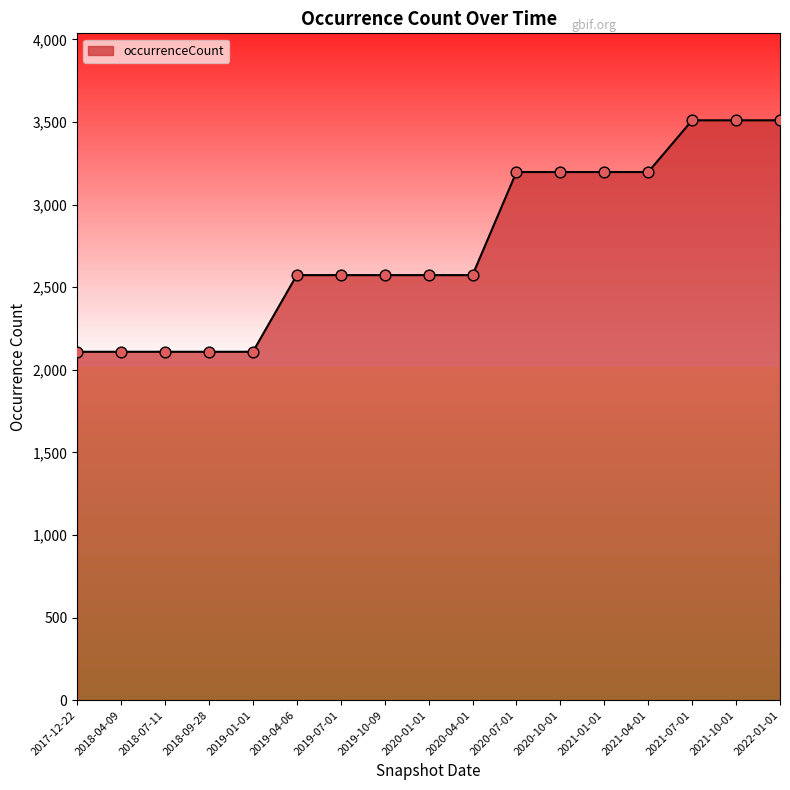

What is the change in value from 2018-07-11 to 2019-07-01?

+464